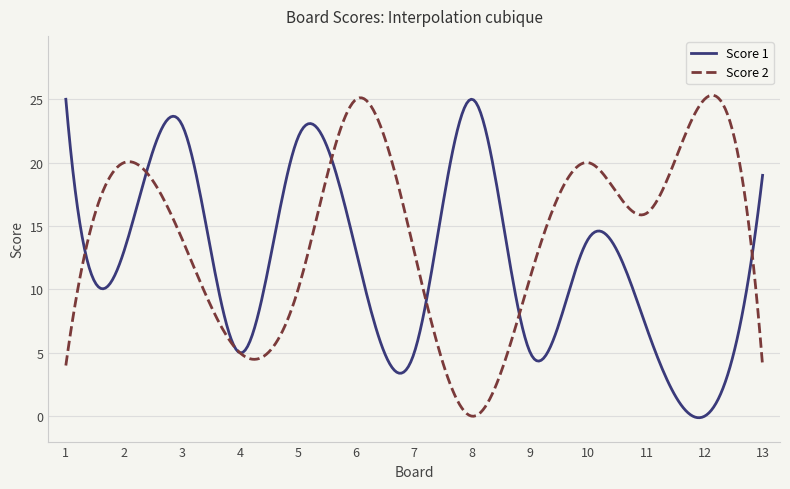

Rank the series by their average value, from lowest to highest.

Score 1, Score 2